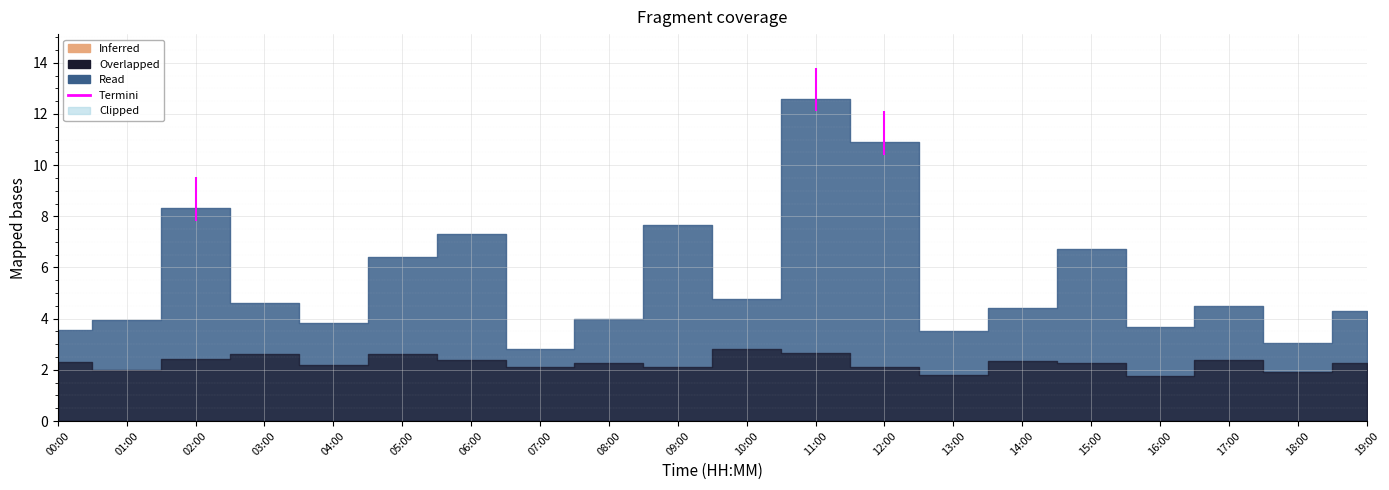

Which category has the lowest value in the P2 series?

16:00